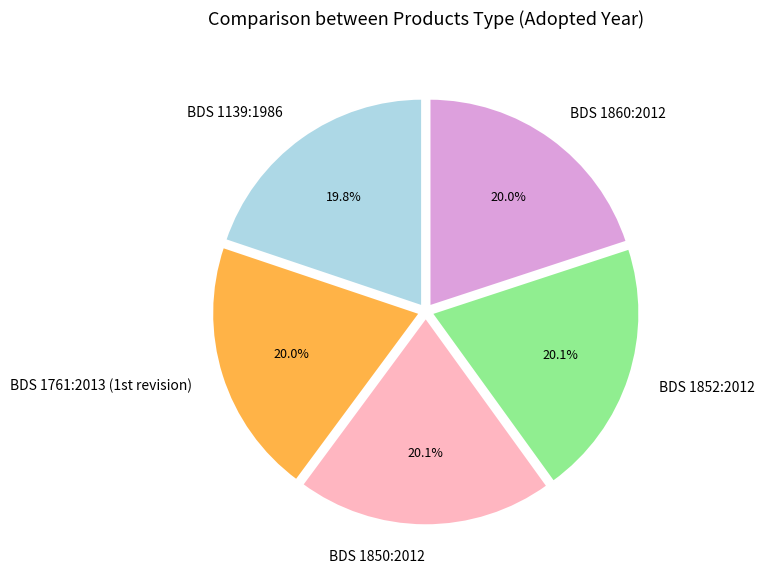

Combined, do BDS 1850:2012 and BDS 1139:1986 account for over 50%?

No